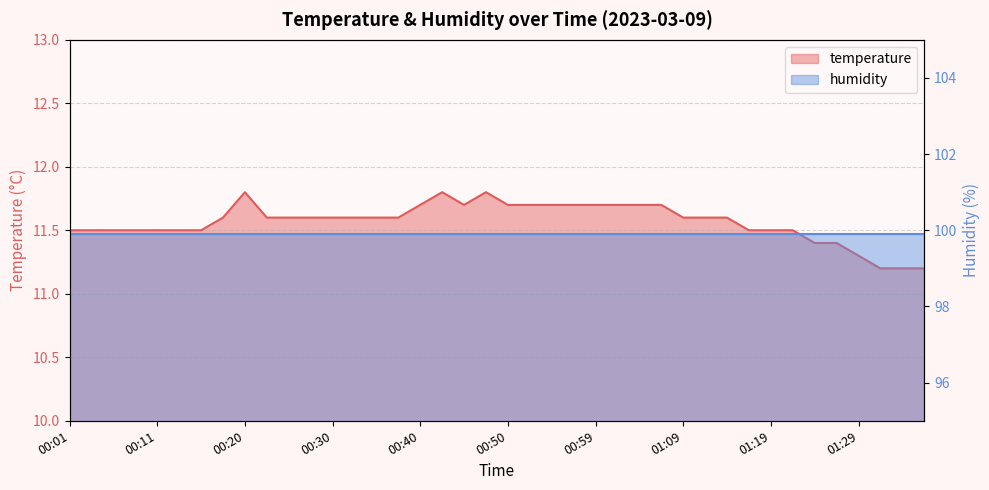

How many interior local peaks (higher than both neighbors) does the data have?

3